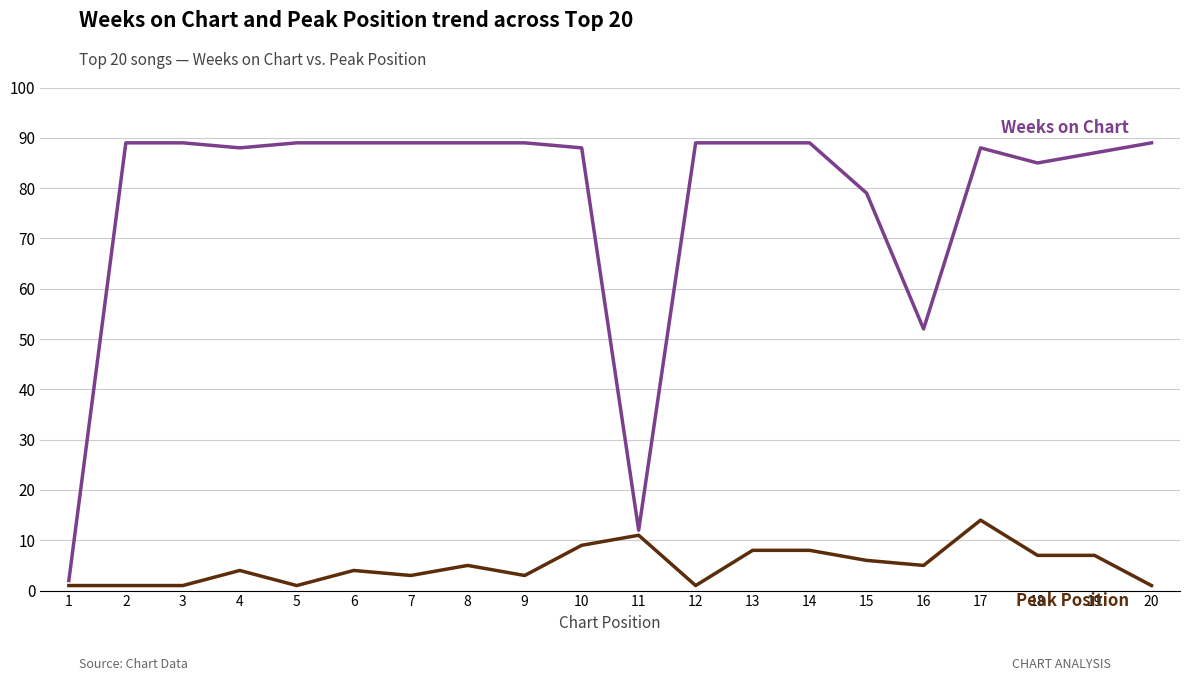

At which category is the sum across all series the highest?

17